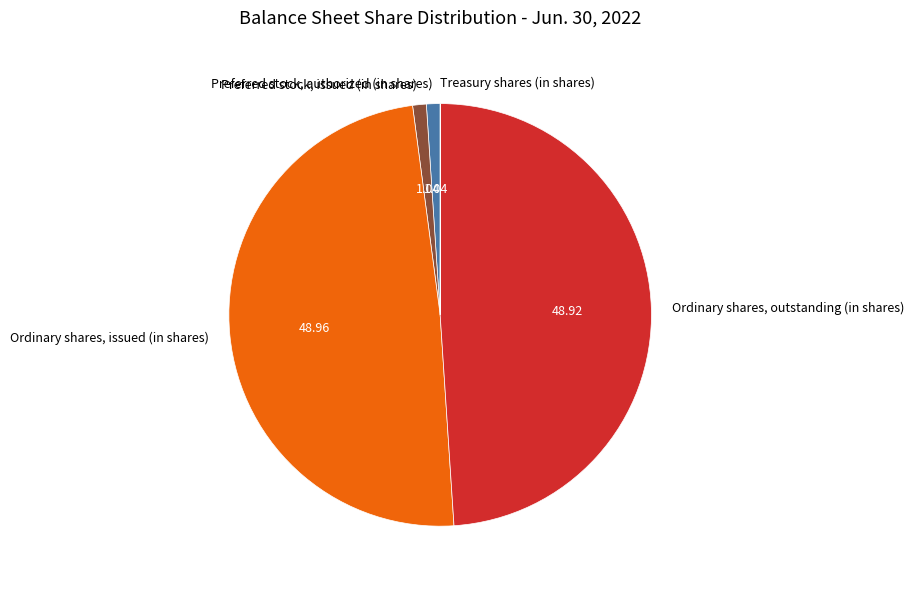

Does Preferred stock, authorized (in shares) account for over 50% of the chart?

No